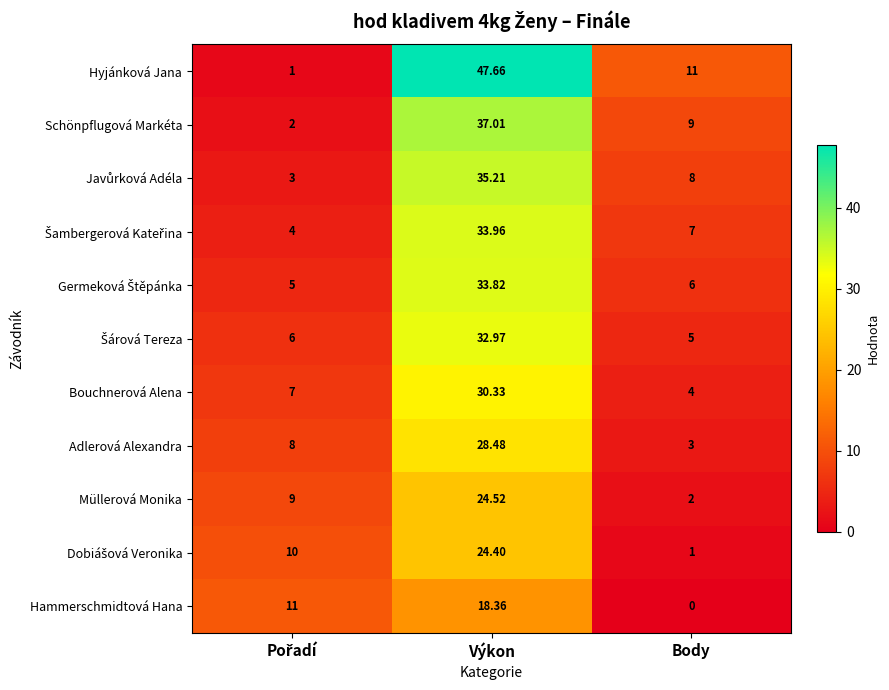

Which series has the largest range (max minus min)?

Hyjánková Jana